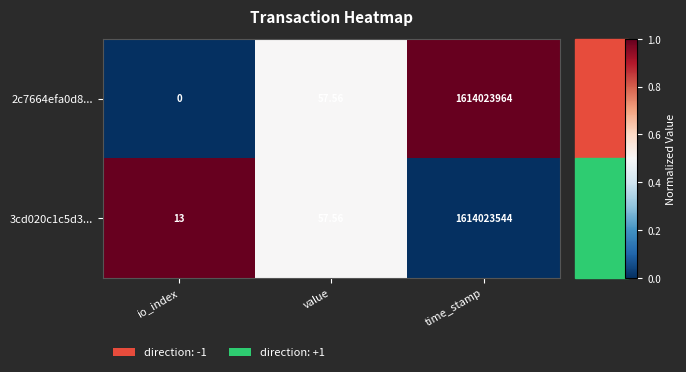

At which label is 3cd020c1c5d3... closest to 807011778?

value